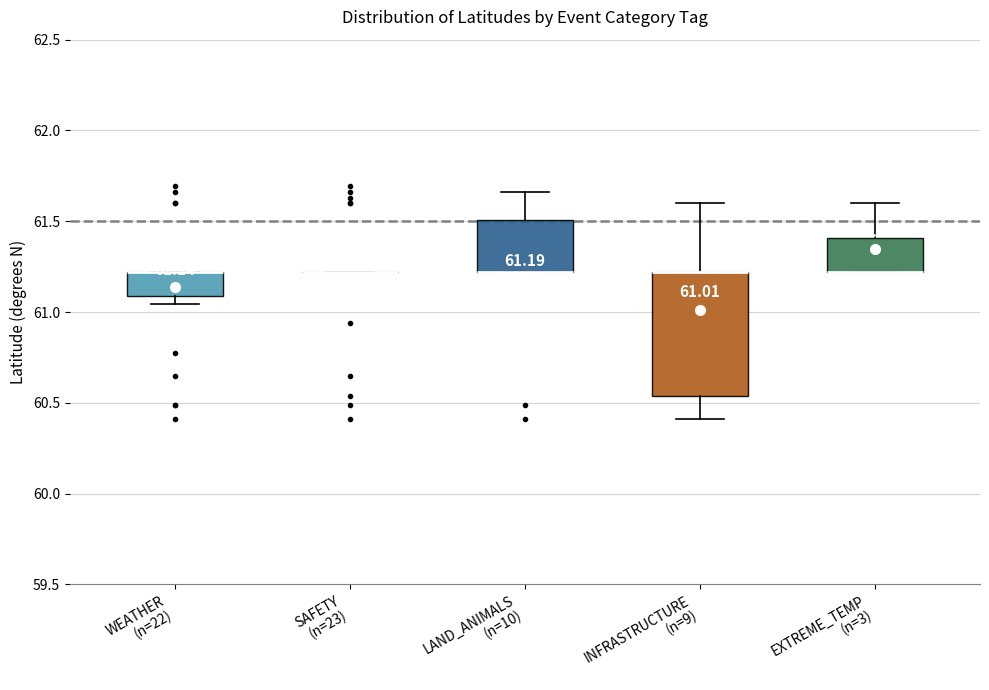

Comparing the boxes themselves (not the whiskers), which one is the tallest?

INFRASTRUCTURE (n=9)